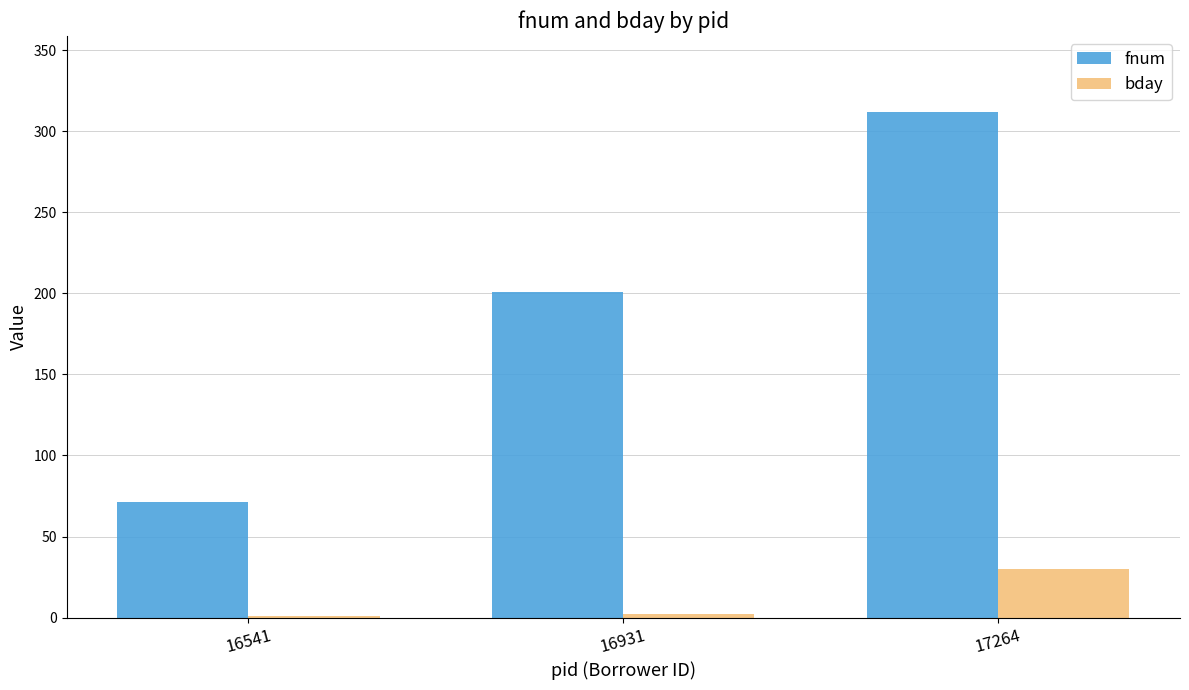

The value of fnum at 16541 is 107. True or false?

False